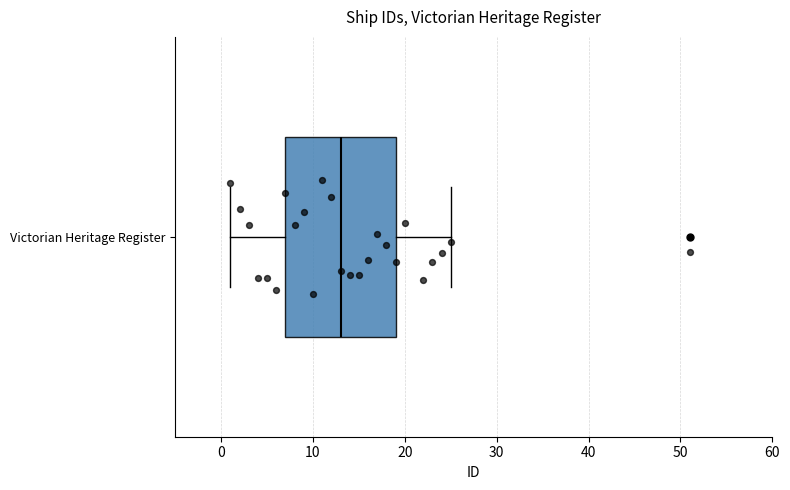

Where is the left edge of the box for Victorian Heritage Register on the x-axis? The values are not printed on the chart, so give them approximately, as read against the axis.

7